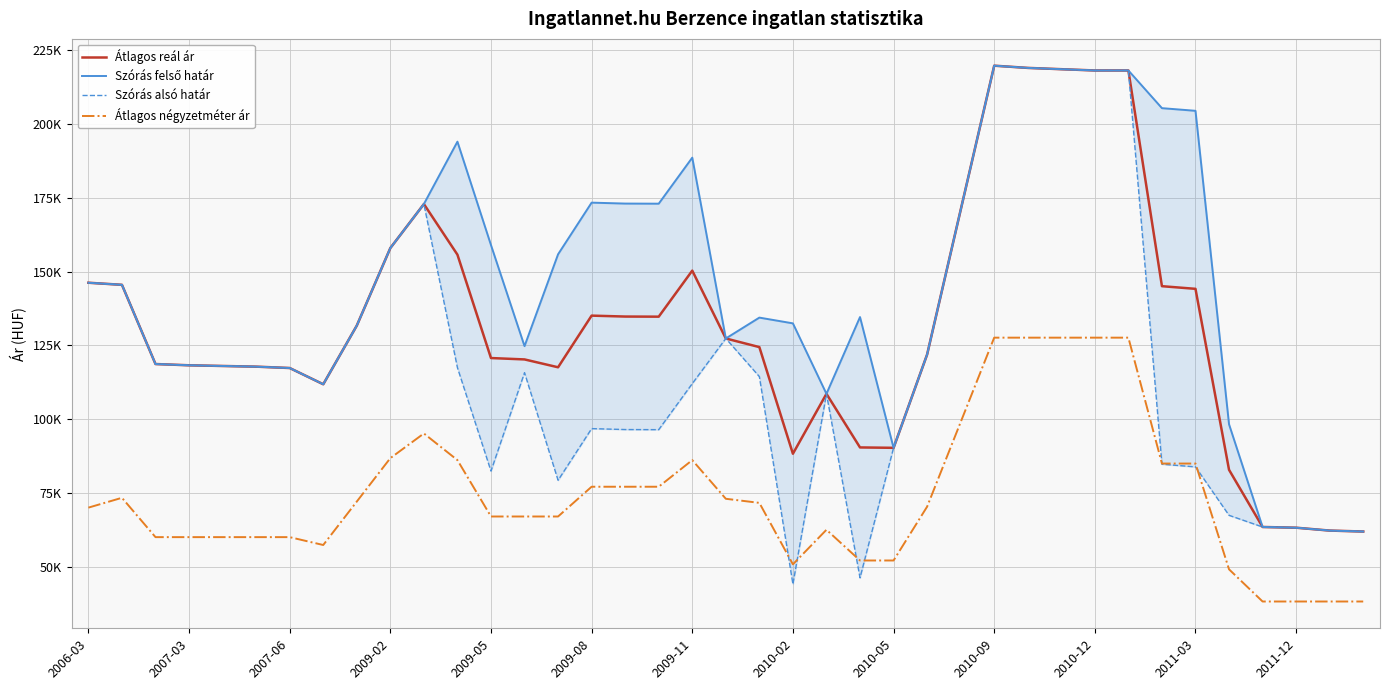

What is the maximum value for Átlagos reál ár?

219813